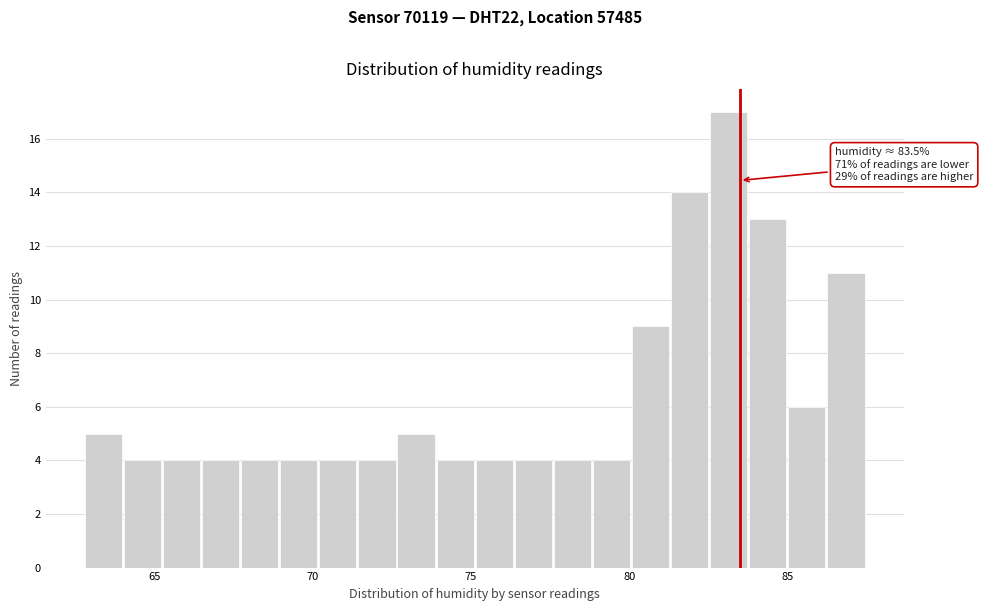

Read against the x-axis, roughly where is the centre of the tallest bar?

83.0